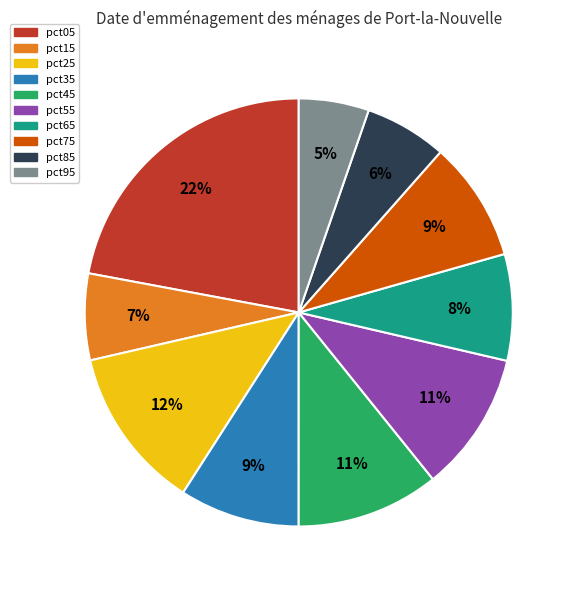

To the nearest percent, what percentage of the pie is pct55?

11%